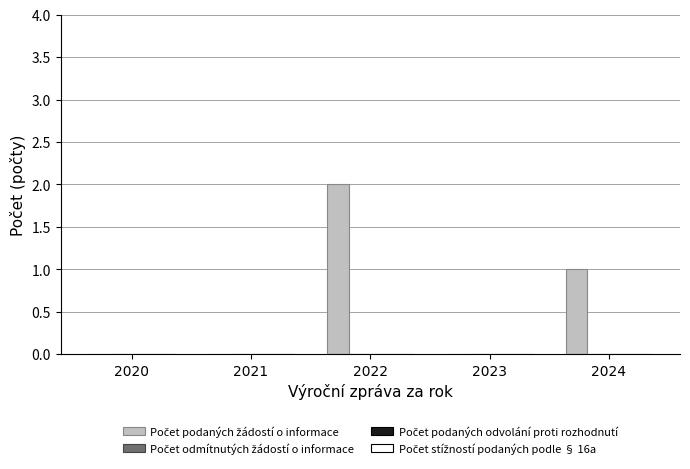

What is the sum of all values?

3